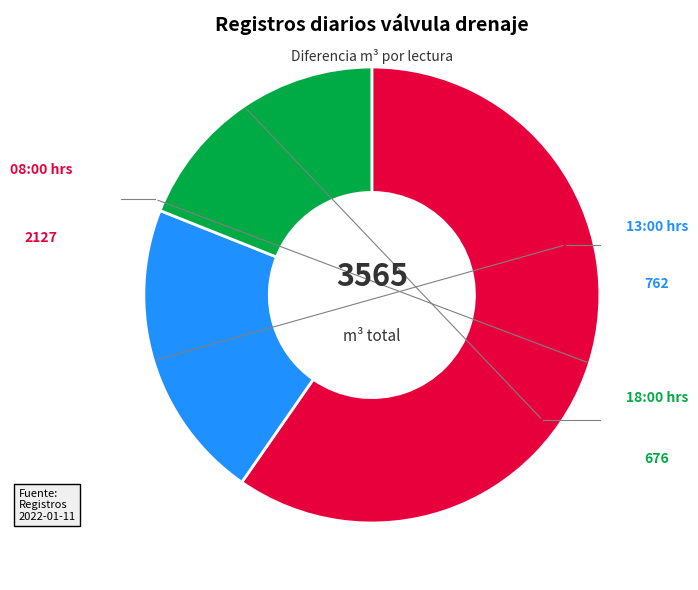

How many segments does this pie chart have?

3